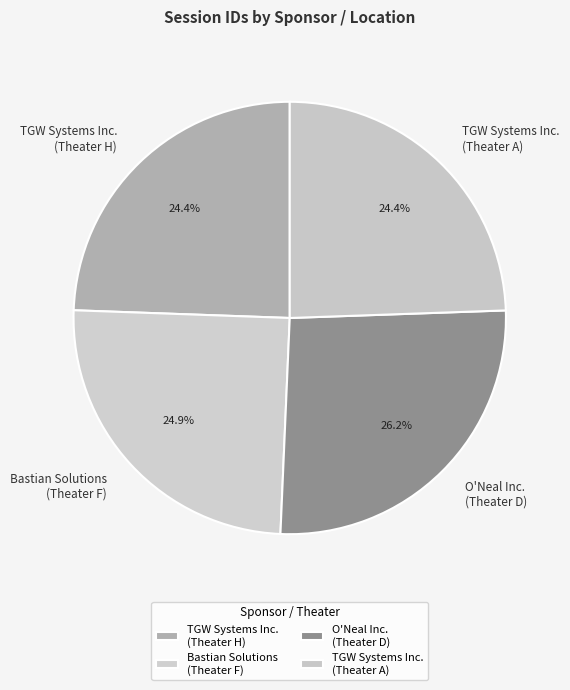

Approximately how many times larger is the value at TGW Systems Inc. (Theater A) compared to Bastian Solutions (Theater F)?

1.0